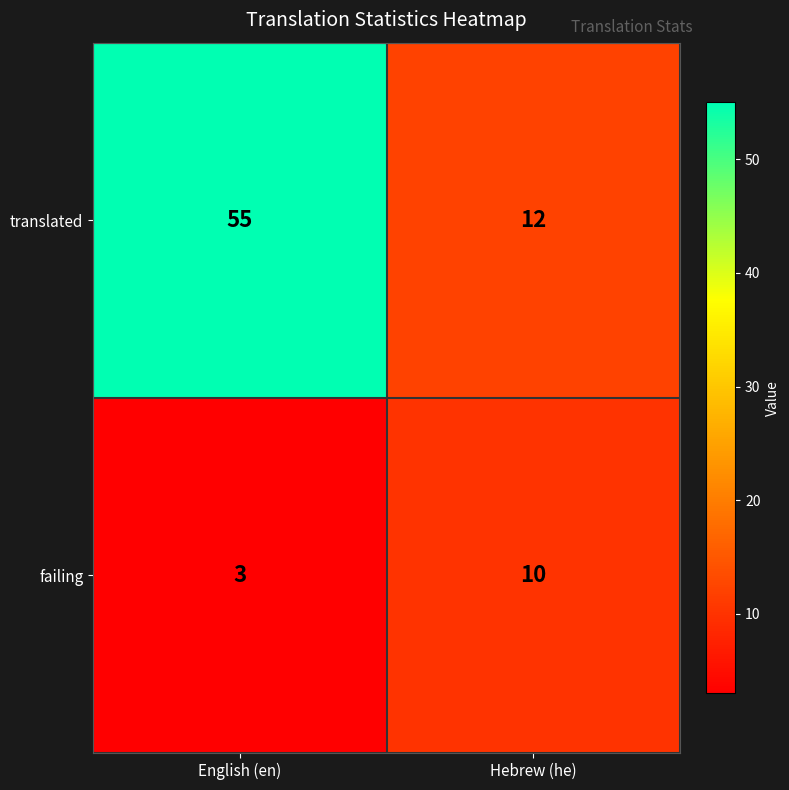

Rank the series at English (en) from lowest to highest value.

failing, translated